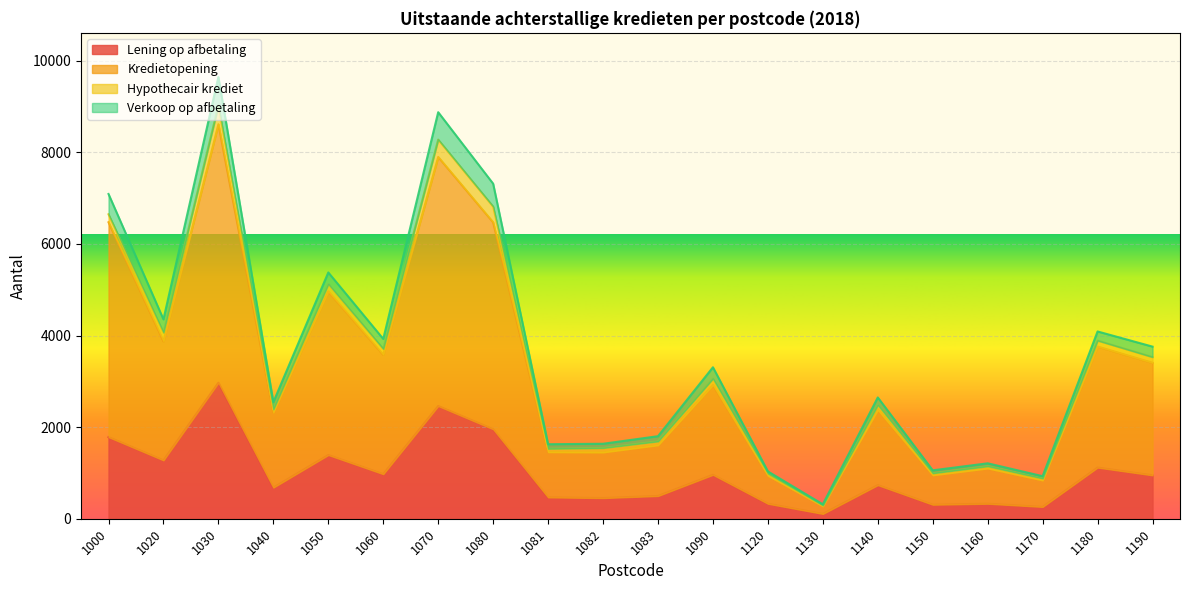

True or false: Lening op afbetaling has a value of 2039 at 1050.

False